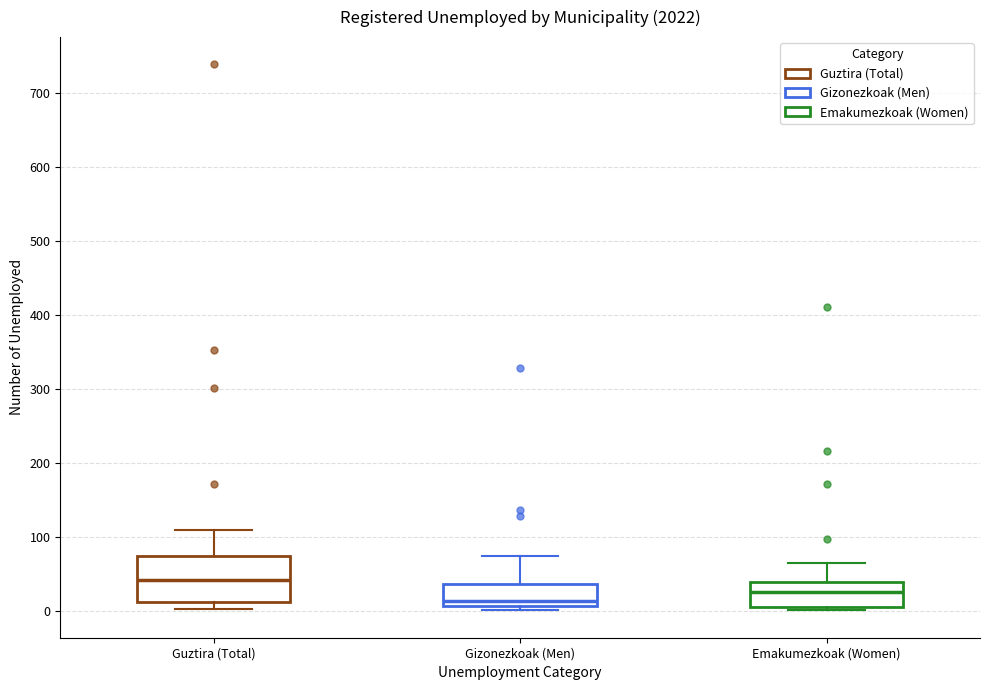

Which box's median line is the highest?

Guztira (Total)